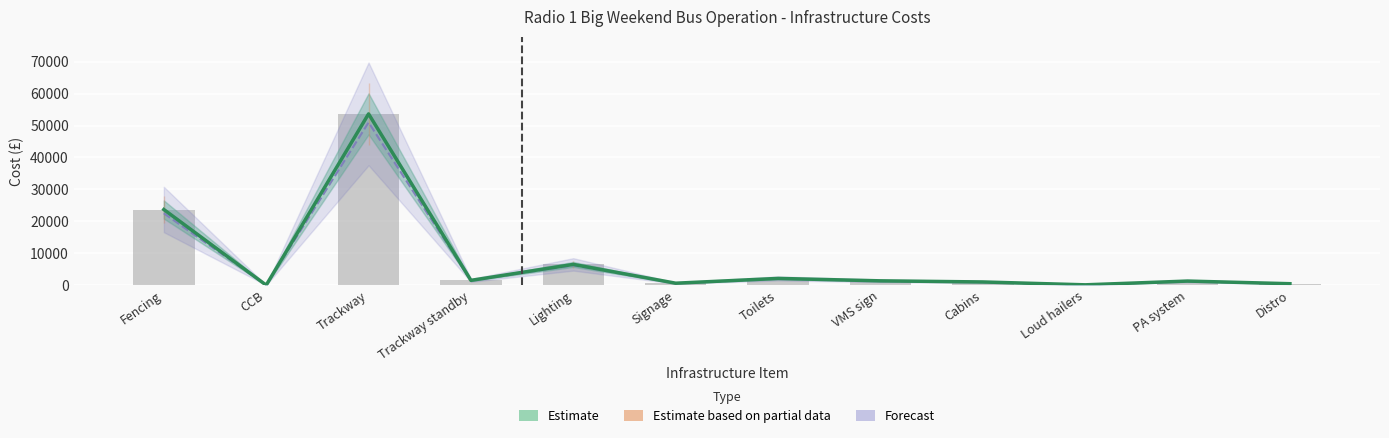

At which category is the sum across all series the highest?

Trackway